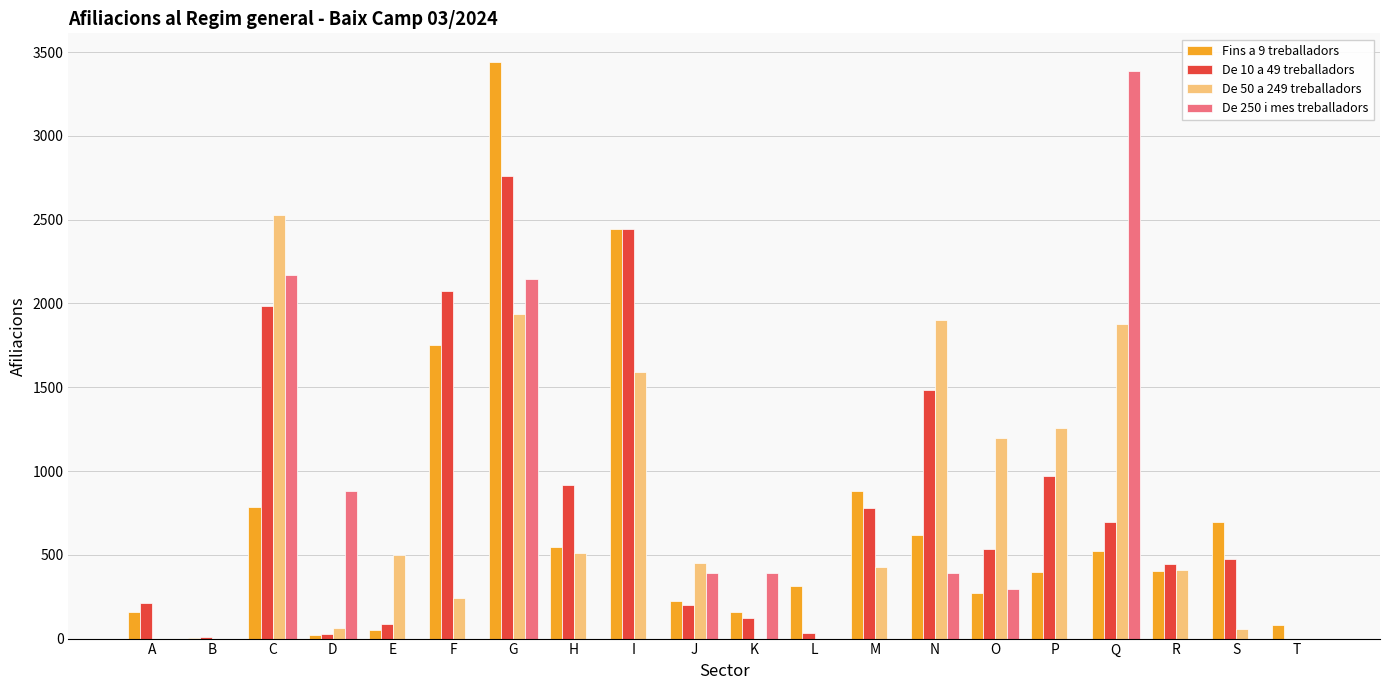

At which label does De 50 a 249 treballadors first exceed 450?

C